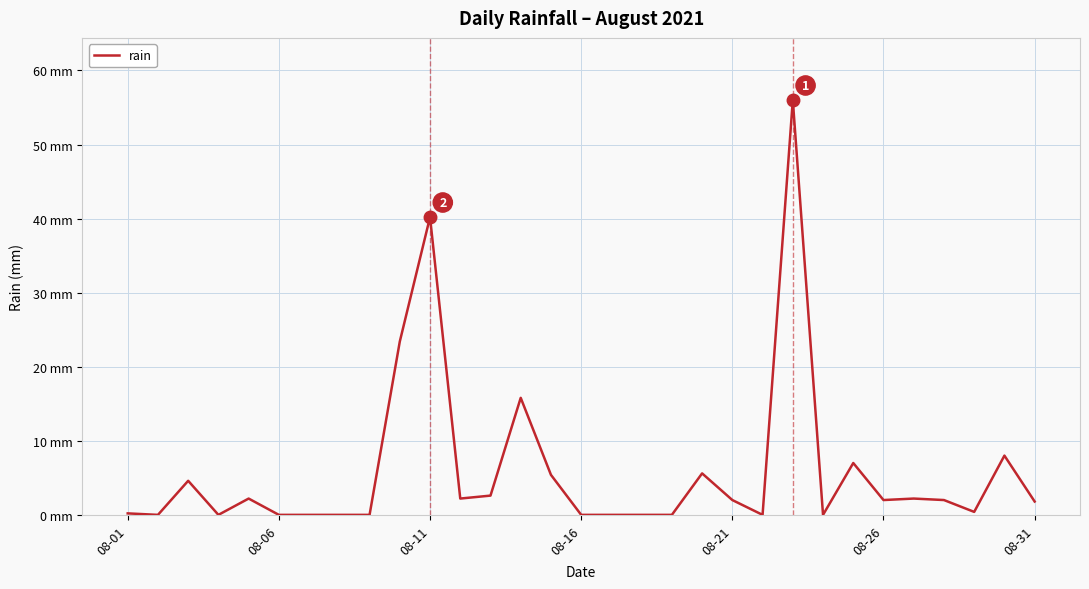

At which category does the chart reach its peak across all series?

22